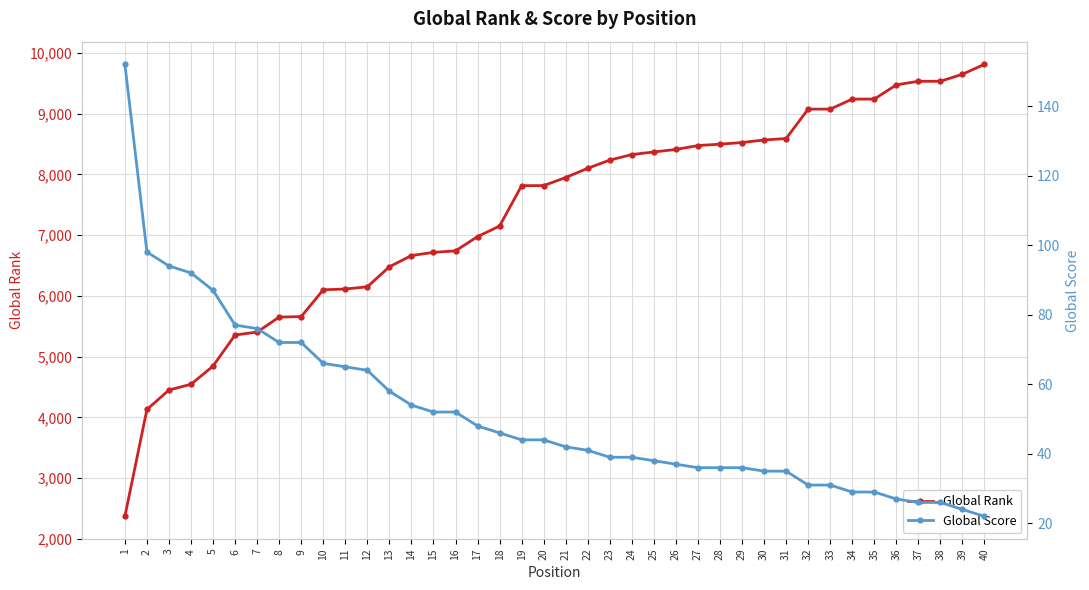

Is the value of Global Score at 6 greater than the value of Global Rank at 22?

No